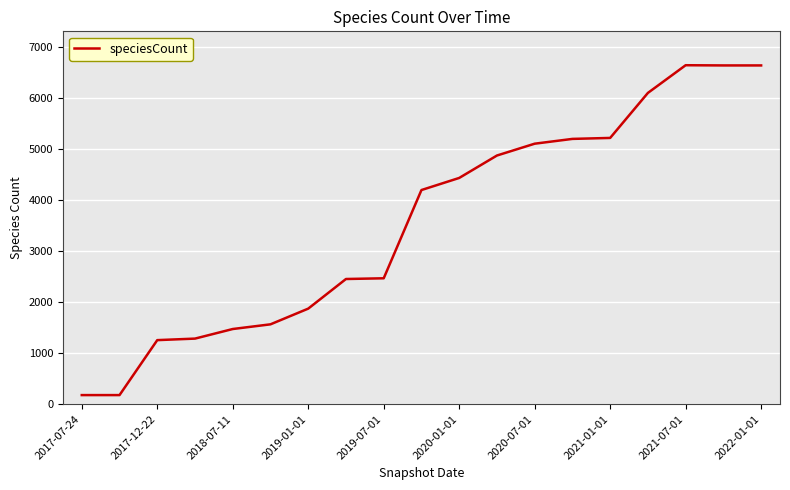

What is the difference between the maximum and minimum values?

6470